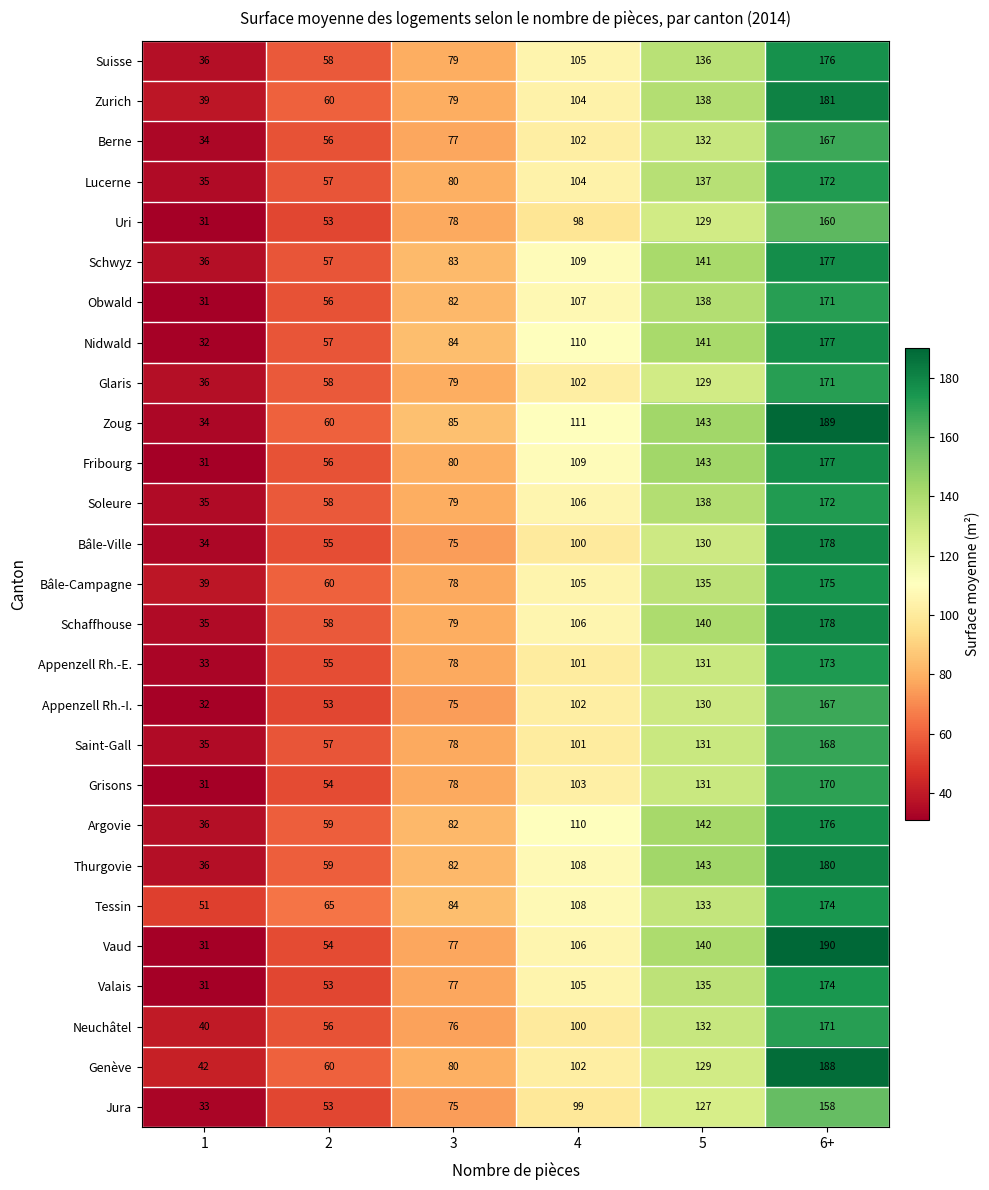

Which category has the highest value across all series?

6+